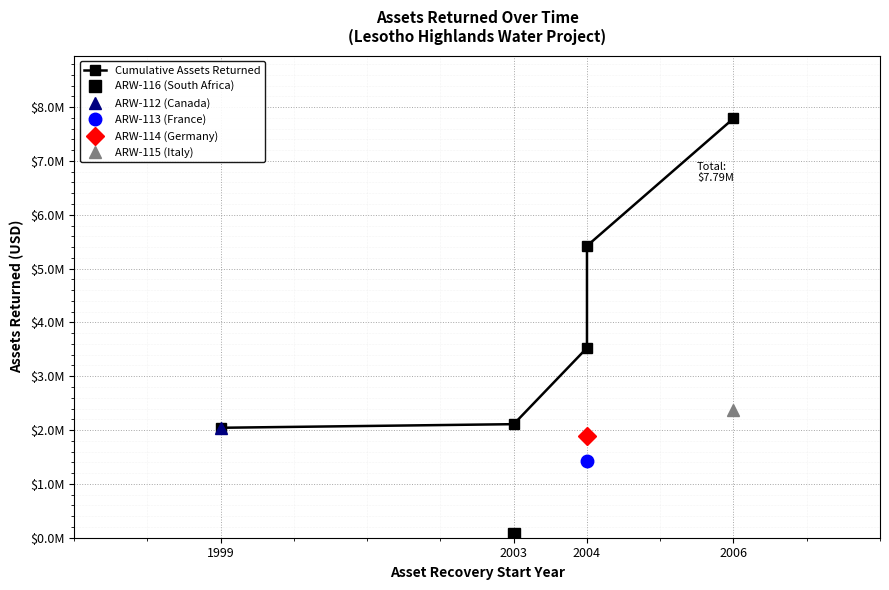

What is the difference between the maximum and minimum values?

5746804